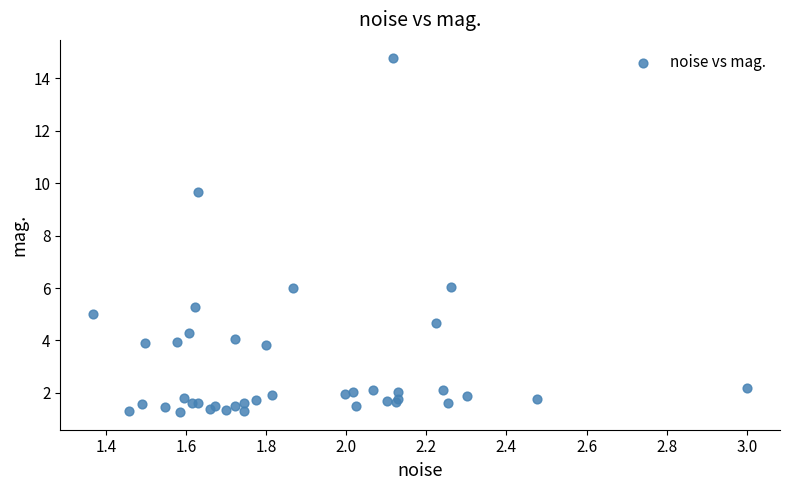

What Y value in the scatter plot is closest to 8?

9.7